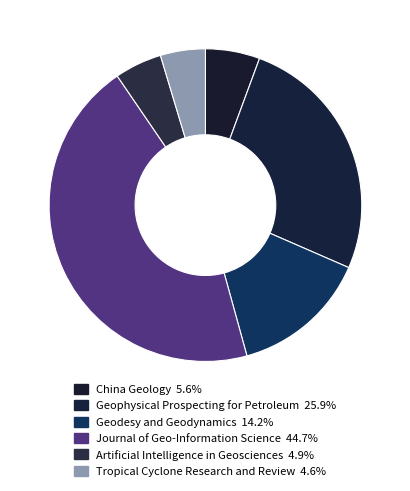

Is there any slice that represents more than half of the pie?

No